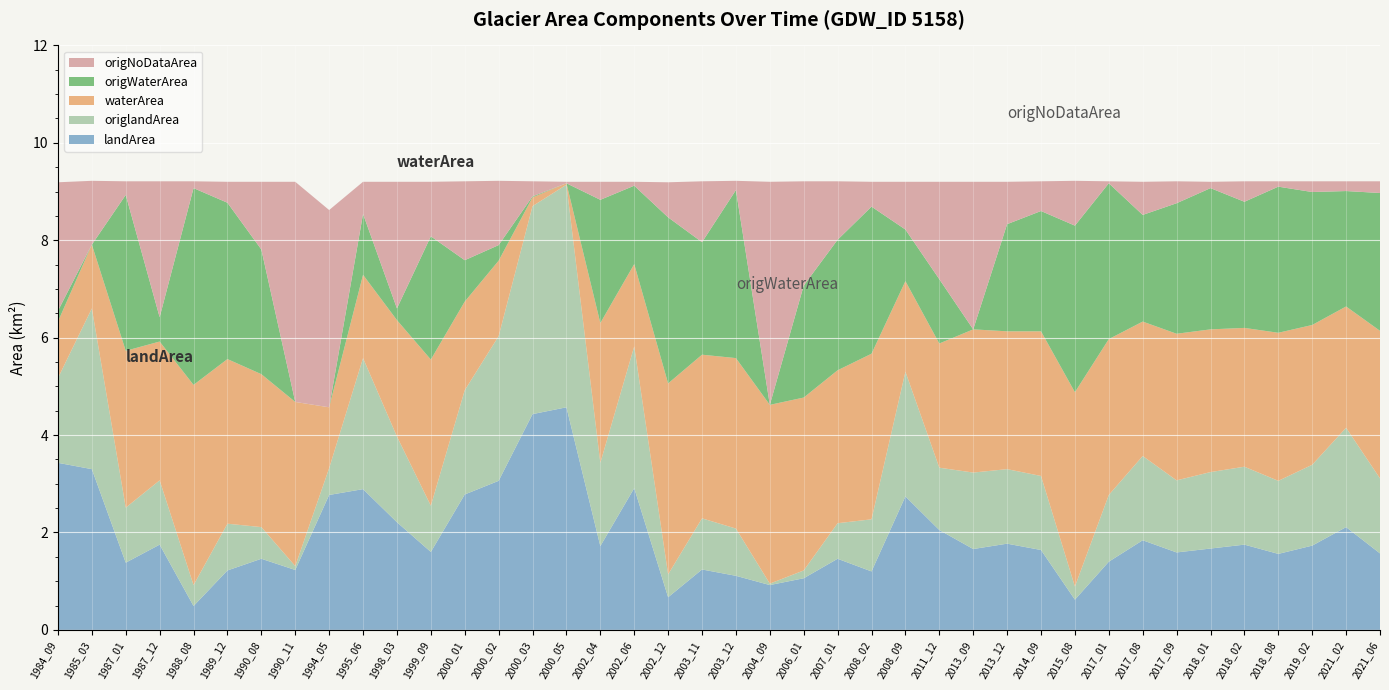

Reading left to right, what are all the values shown in this chart?

landArea: 3.4	3.3	1.4	1.8	0.5	1.2	1.5	1.2	2.8	2.9	2.2	1.6	2.8	3.1	4.4	4.6	1.7	2.9	0.7	1.2	1.1	0.9	1.1	1.5	1.2	2.7	2.0	1.7	1.8	1.6	0.6	1.4	1.8	1.6	1.7	1.8	1.6	1.7	2.1	1.6
origlandArea: 1.7	3.3	1.1	1.3	0.4	1.0	0.7	0.1	0.6	2.7	1.8	0.9	2.1	3.0	4.3	4.6	1.7	2.9	0.5	1.1	1.0	0.0	0.2	0.7	1.1	2.6	1.3	1.6	1.5	1.5	0.3	1.4	1.7	1.5	1.6	1.6	1.5	1.7	2.0	1.5
waterArea: 1.2	1.3	3.2	2.9	4.1	3.4	3.1	3.4	1.2	1.7	2.4	3.0	1.8	1.6	0.2	0.0	2.9	1.7	3.9	3.4	3.5	3.7	3.5	3.1	3.4	1.9	2.5	2.9	2.8	3.0	4.0	3.2	2.8	3.0	2.9	2.9	3.0	2.9	2.5	3.0
origWaterArea: 0.2	0.0	3.2	0.5	4.0	3.2	2.6	0.0	0.0	1.2	0.2	2.5	0.8	0.3	0.0	0.0	2.5	1.6	3.4	2.3	3.5	0.0	2.3	2.7	3.0	1.1	1.3	0.0	2.2	2.5	3.4	3.2	2.2	2.7	2.9	2.6	3.0	2.7	2.4	2.8
origNoDataArea: 2.6	1.3	0.3	2.8	0.1	0.4	1.4	4.5	4.0	0.7	2.6	1.1	1.6	1.3	0.3	0.0	0.4	0.1	0.7	1.2	0.2	4.6	2.1	1.2	0.5	1.0	2.0	3.0	0.9	0.6	0.9	0.0	0.7	0.5	0.1	0.4	0.1	0.2	0.2	0.2